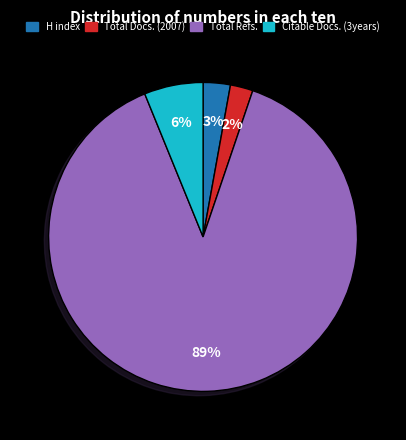

To the nearest percent, what is the average slice percentage?

25%